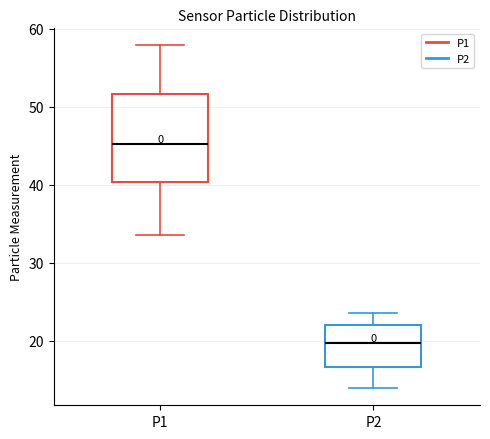

Which box is the tallest, from its lower edge to its upper edge?

P1